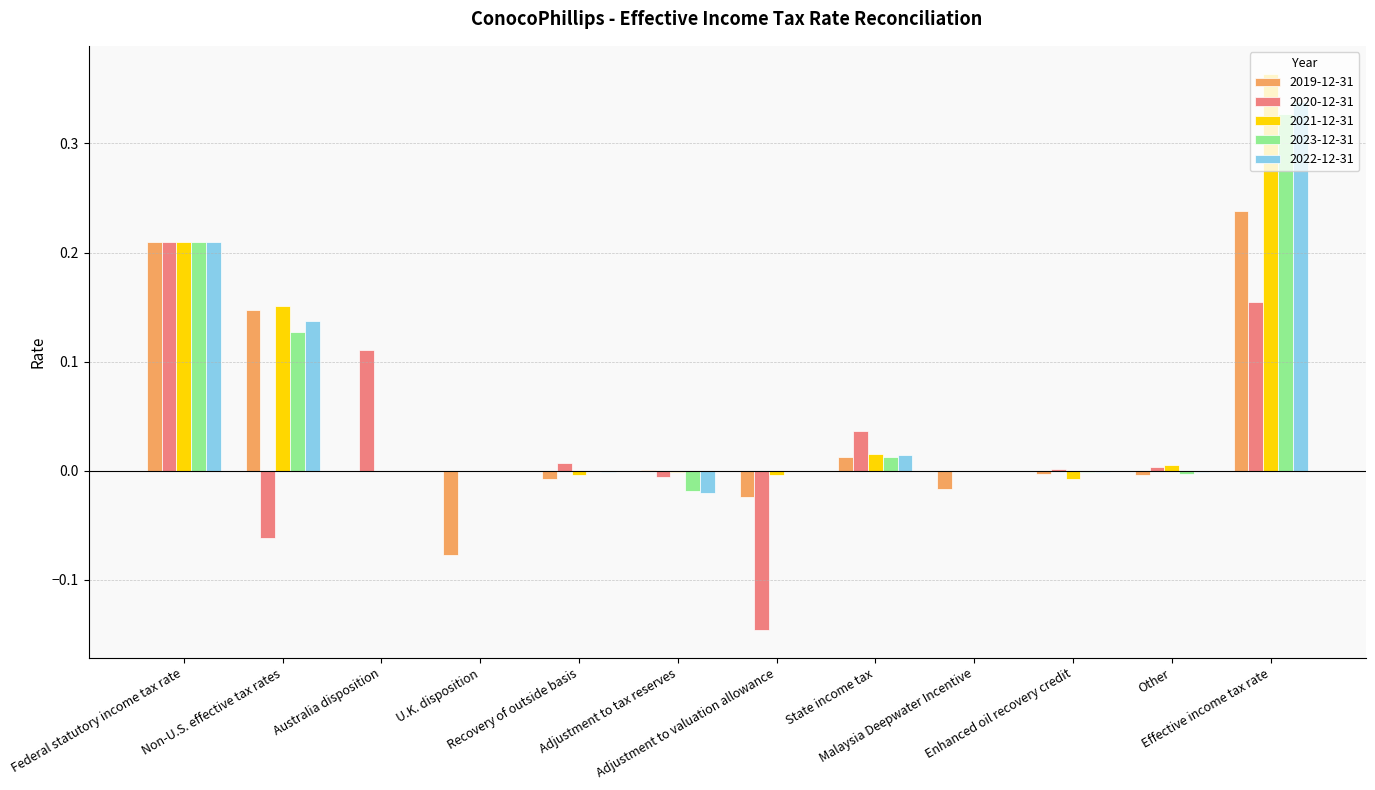

The 2020-12-31 series shows 0.0 at Other. True or false?

True